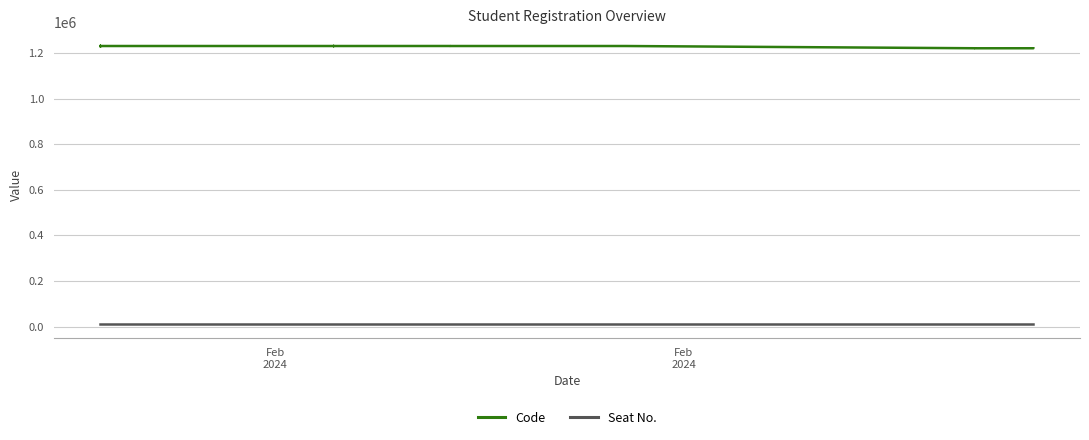

What is the value of the Code point at the 11th from the left?

1230076